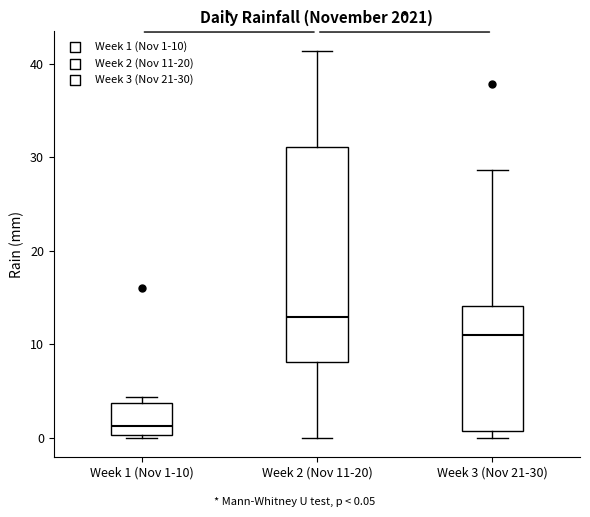

Which box has the highest median line?

Week 2 (Nov 11-20)